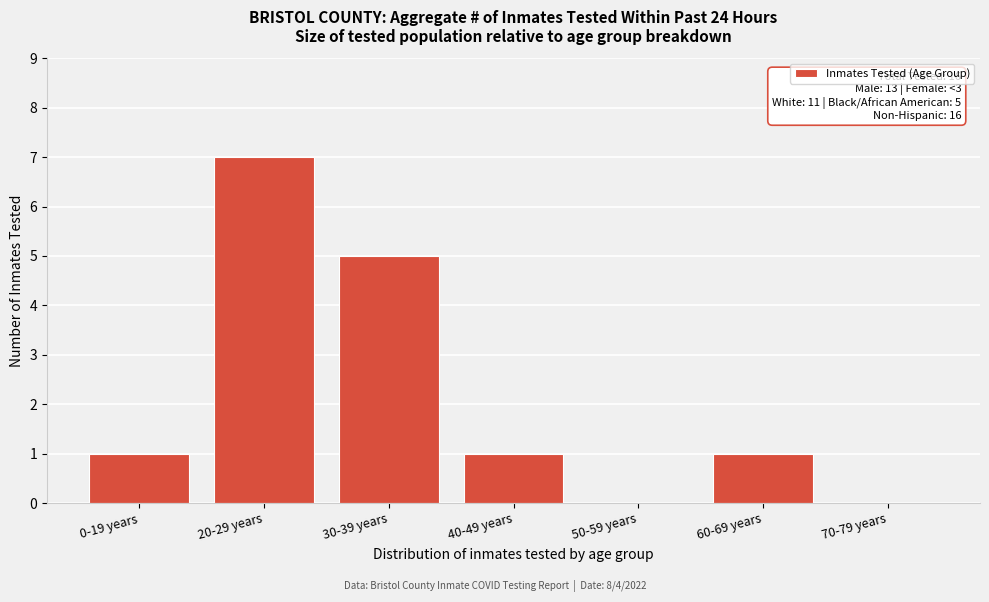

Reading right to left, what are all the values shown in this chart?

70-79 years=0	60-69 years=1	50-59 years=0	40-49 years=1	30-39 years=5	20-29 years=7	0-19 years=1